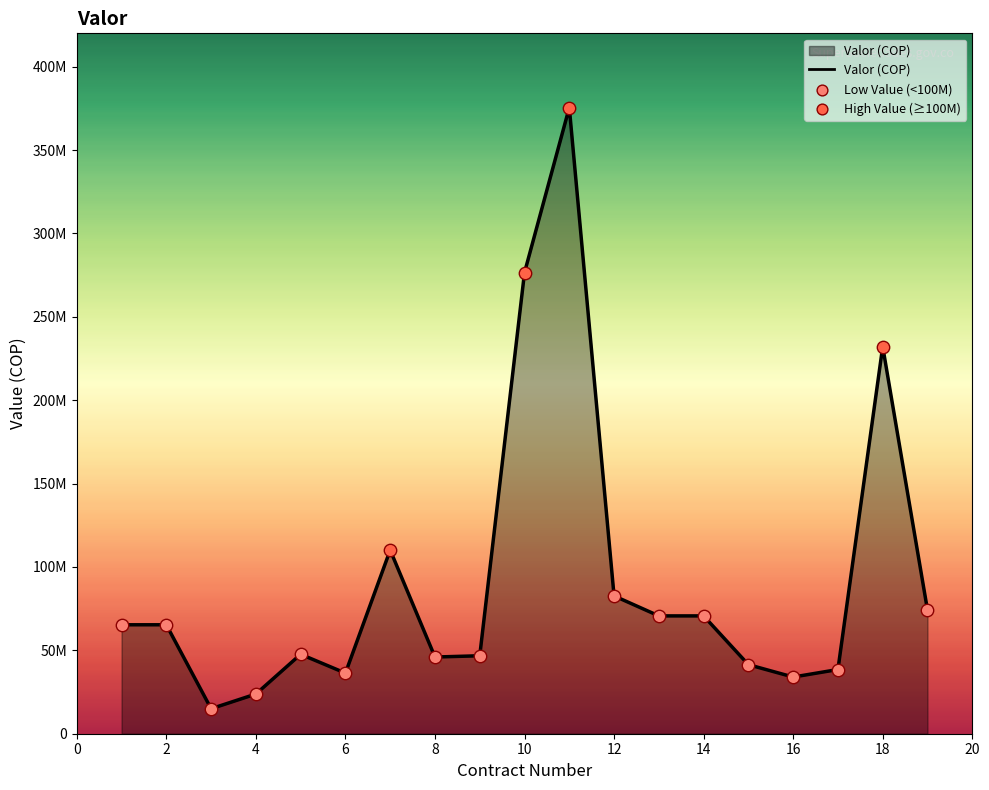

Is this an area chart (filled region under the line)?

Yes